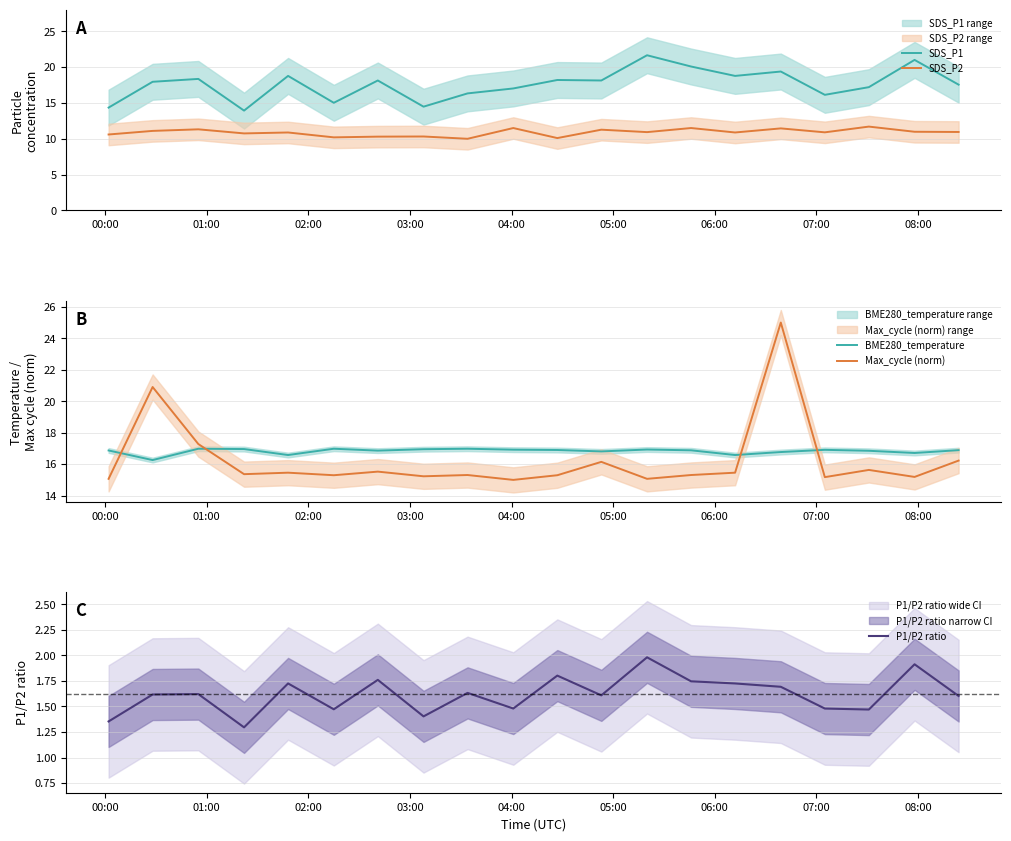

True or false: SDS_P1 and SDS_P2 cross at least once.

False